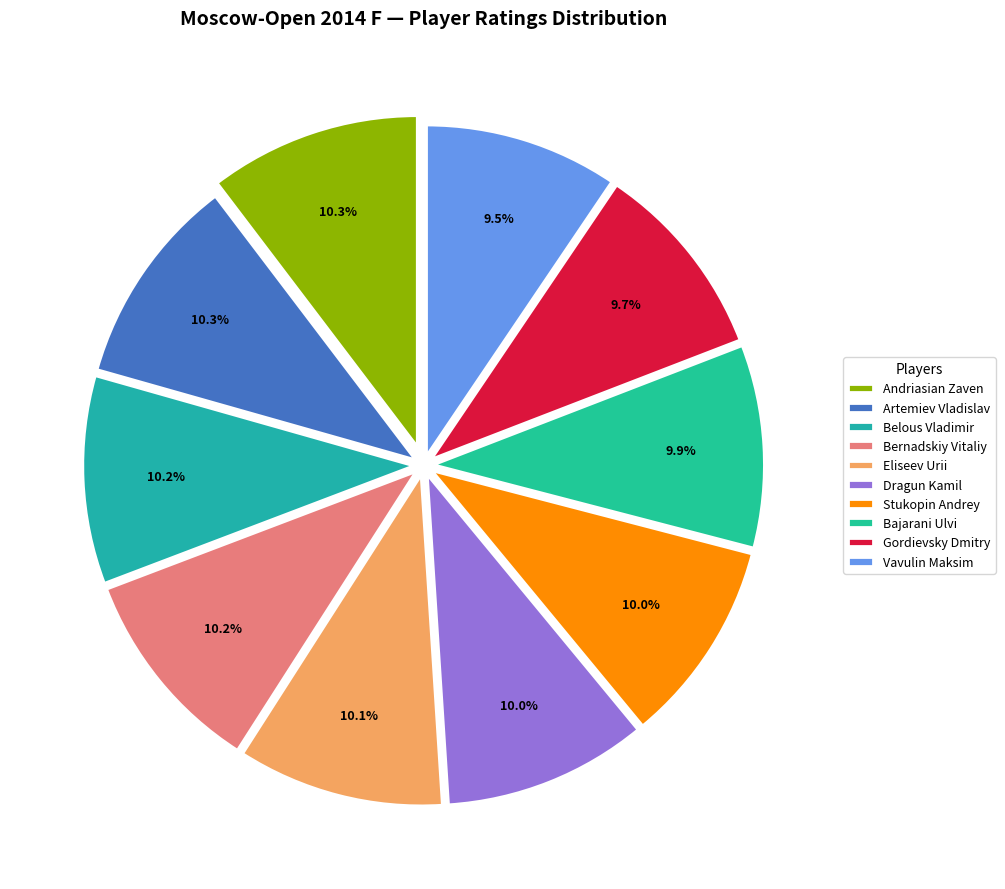

Is there a majority slice in this chart?

No